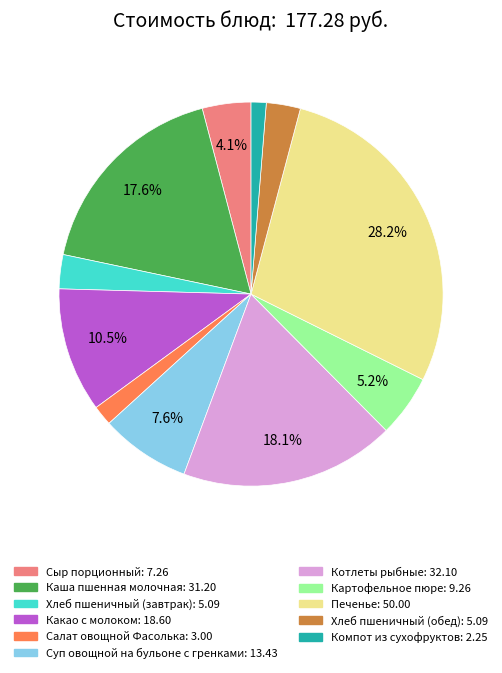

Does Хлеб пшеничный (завтрак) represent more than half of the total?

No